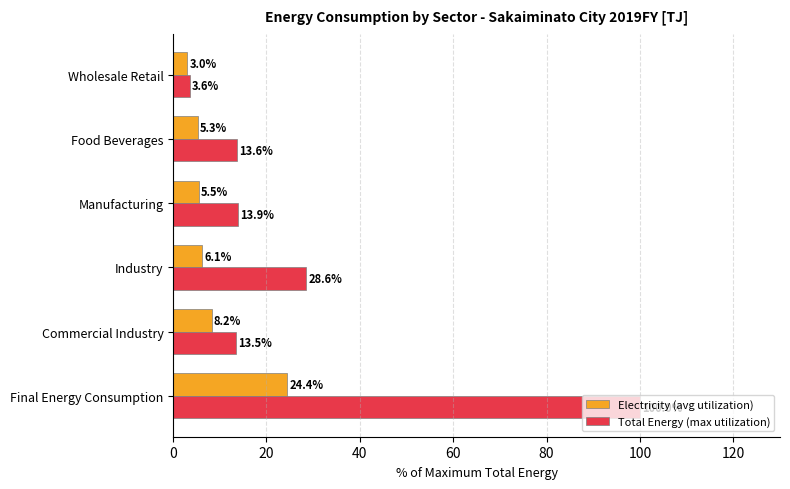

Which series has the largest total across all categories?

Total Energy (max utilization)